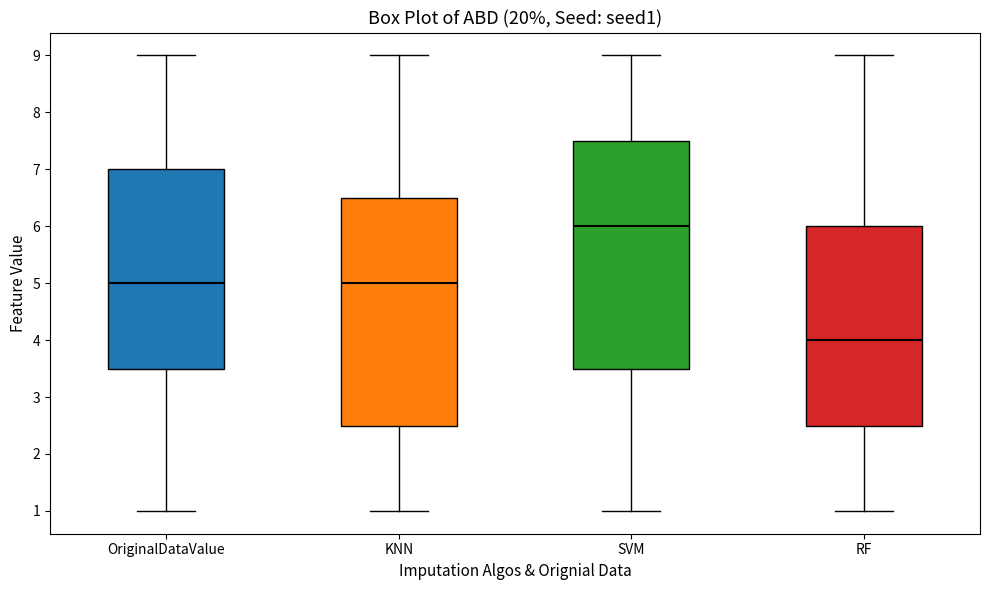

Which box has the lowest median line?

RF